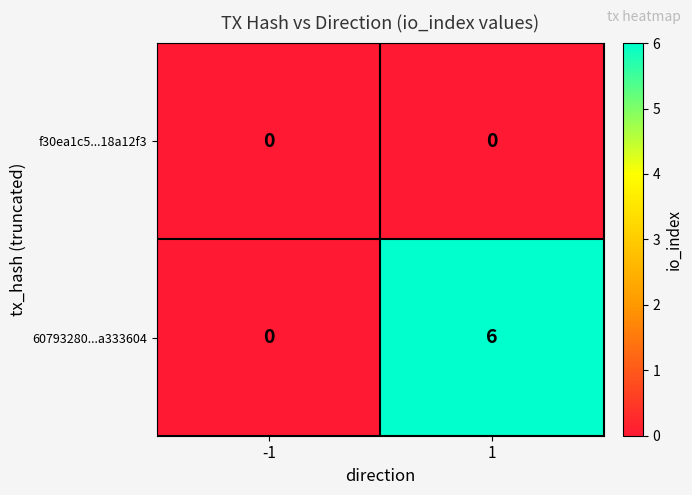

True or false: 60793280...a333604 has a value of 2 at -1.

False